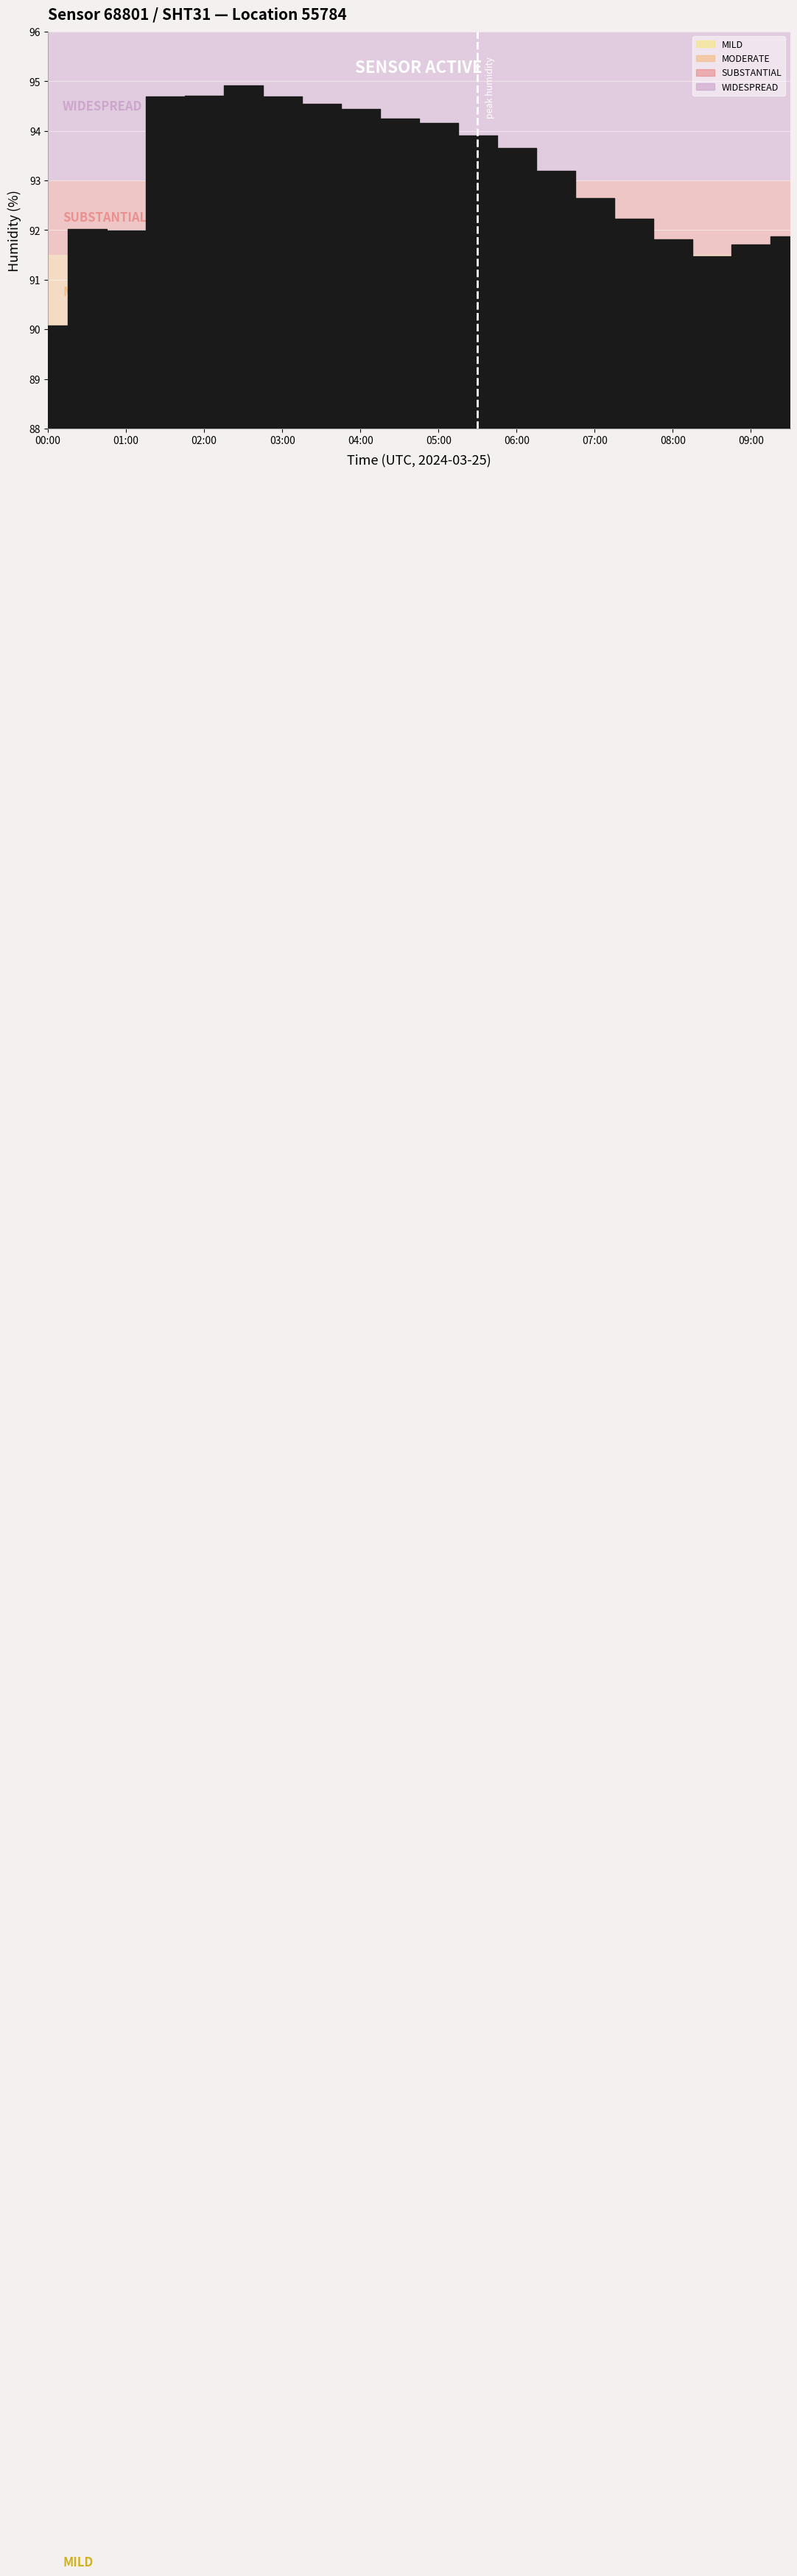

At which category does the data reach its first local valley?

01:00